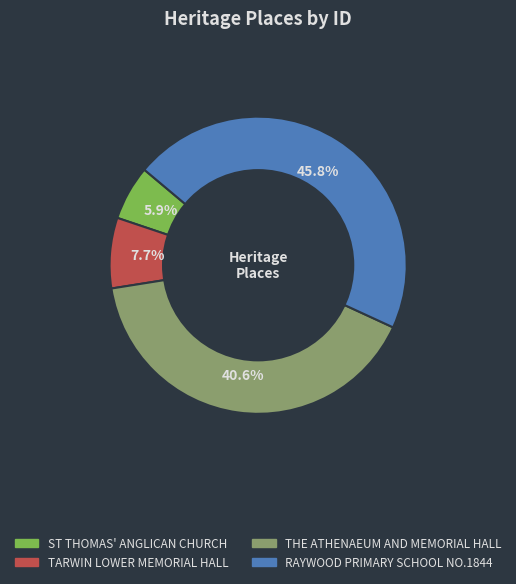

Is it true that TARWIN LOWER MEMORIAL HALL is 8% of the pie?

True